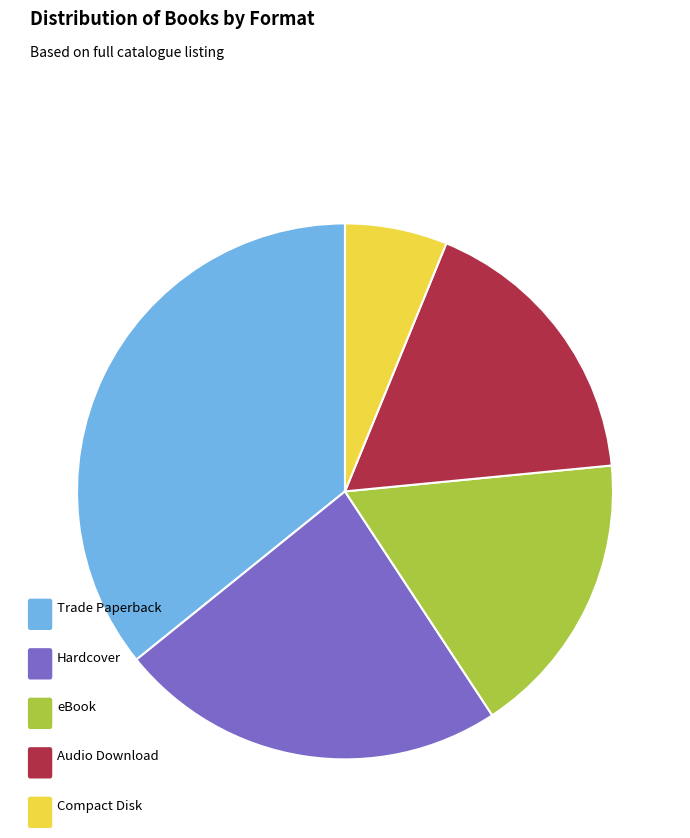

Is there any slice that represents more than half of the pie?

No